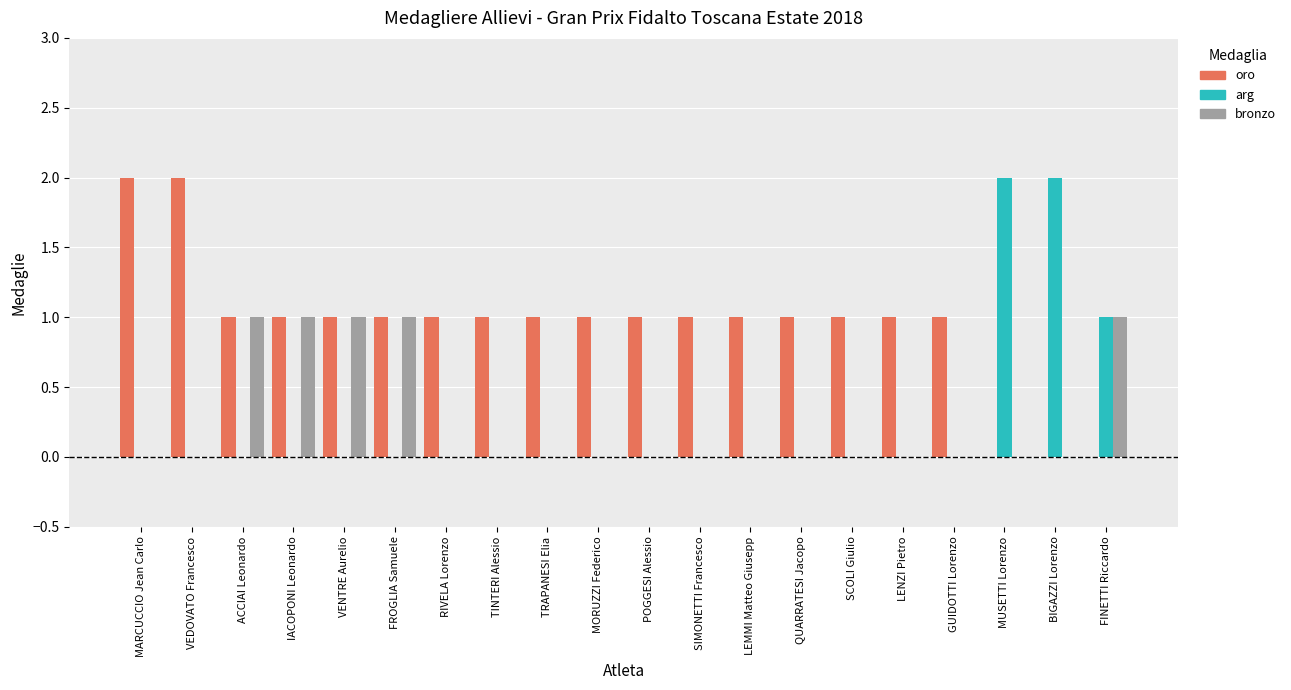

How many distinct data groups are displayed?

3